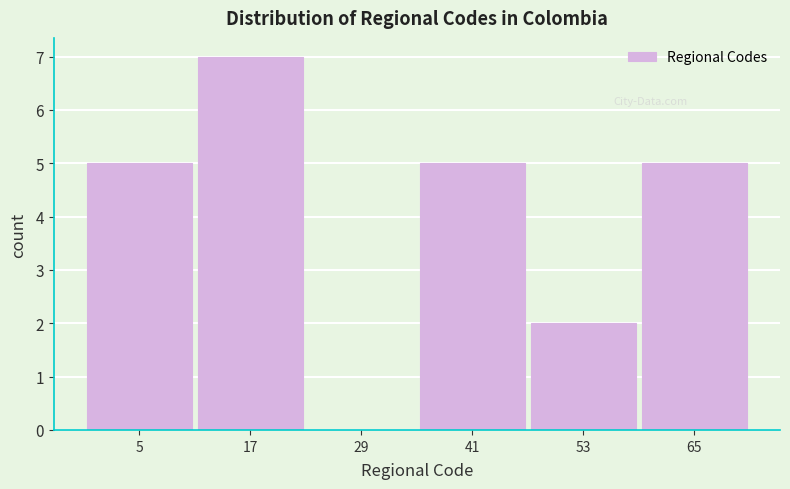

Reading left to right, transcribe all the data shown in this chart.

5=5	17=7	29=0	41=5	53=2	65=5